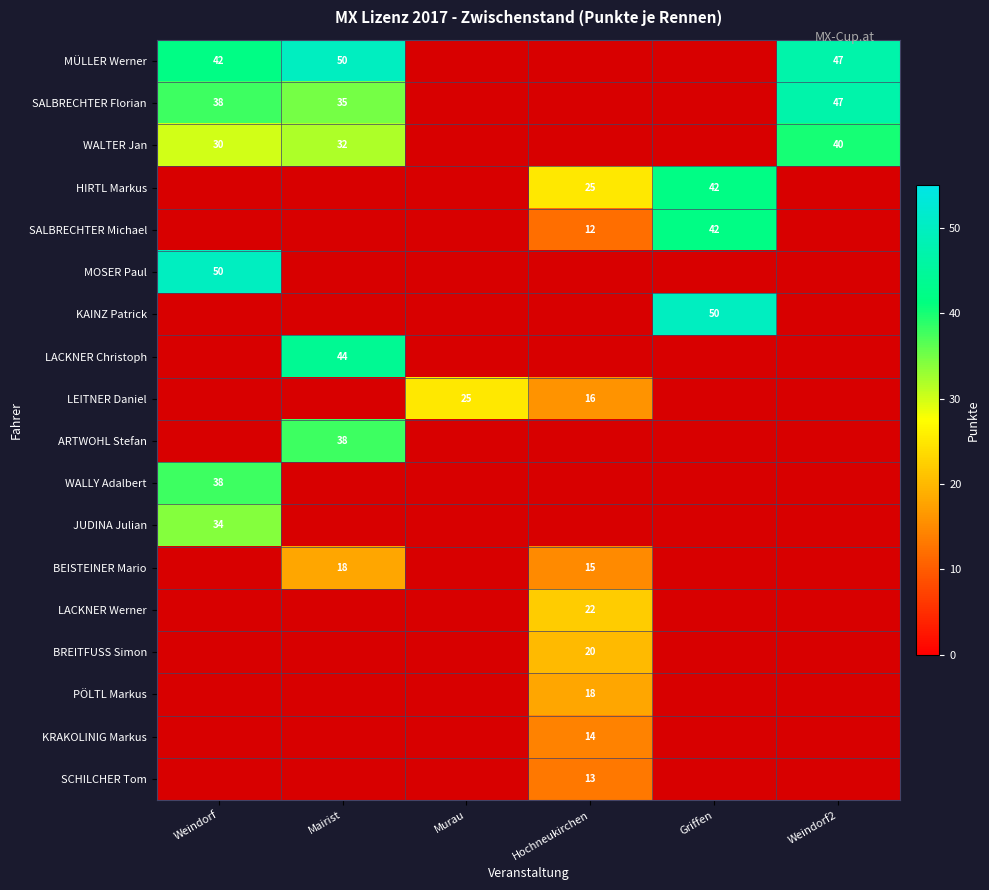

Which category has the highest value across all series?

Mairist